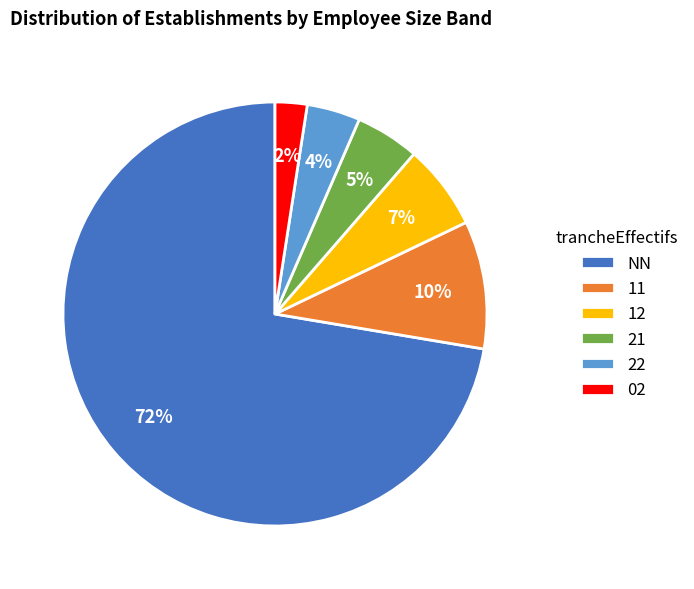

To the nearest percent, what is the combined percentage of 11 and 02?

12%